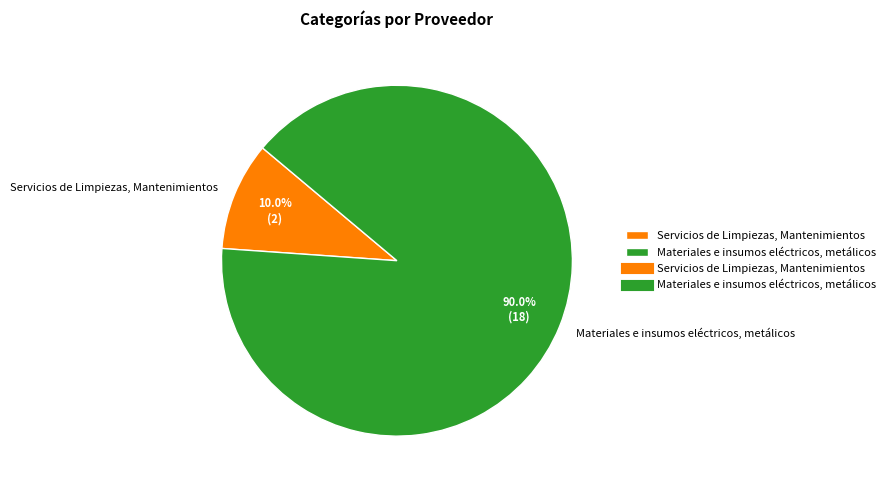

What portion of the pie excludes Servicios de Limpiezas, Mantenimientos?

90.0%